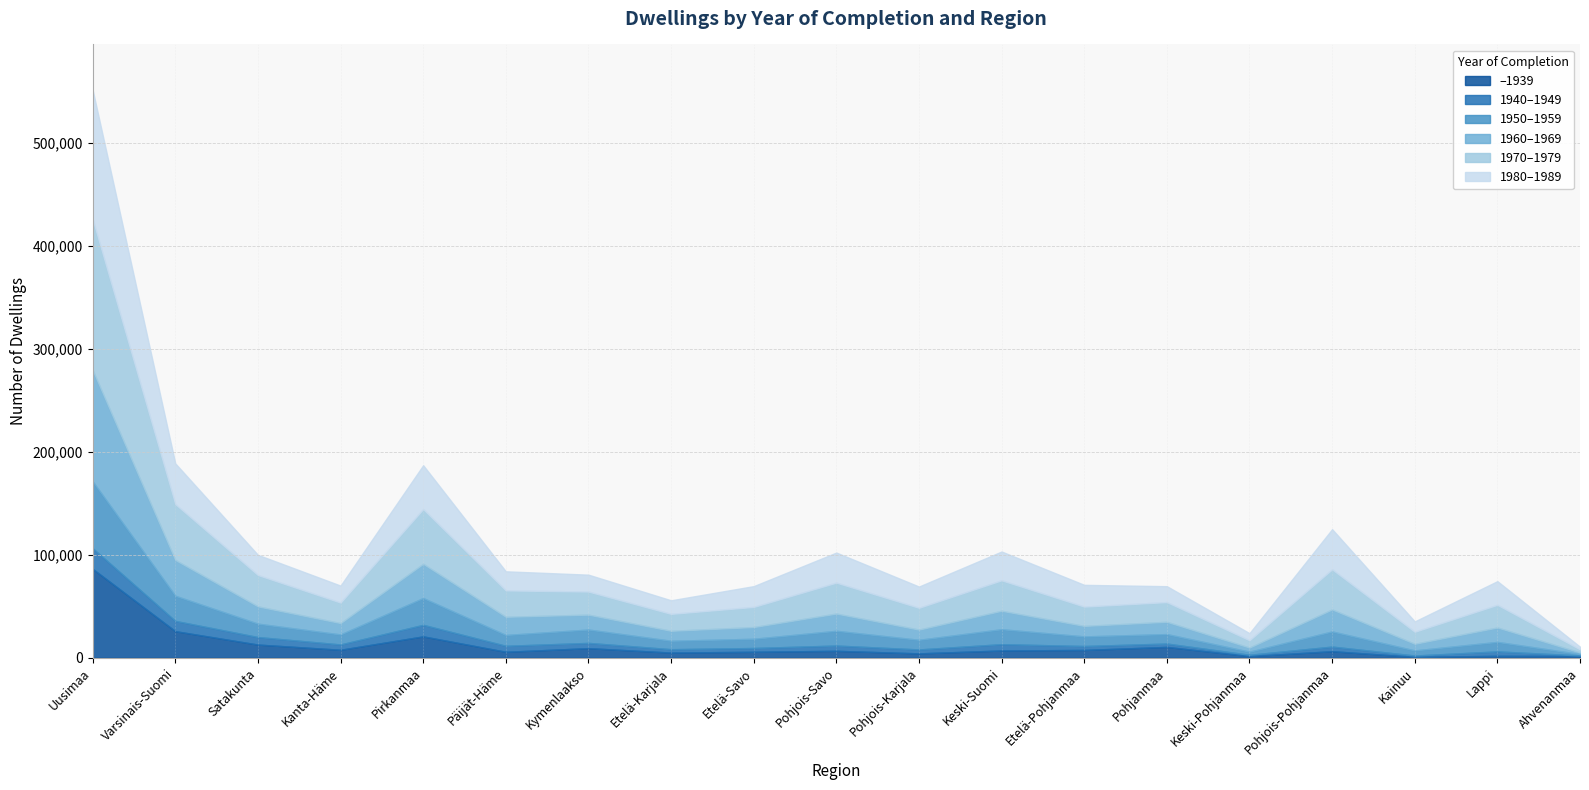

Which series has the largest range (max minus min)?

1970–1979